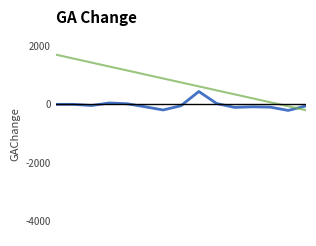

What is the smallest value displayed?

-208.0